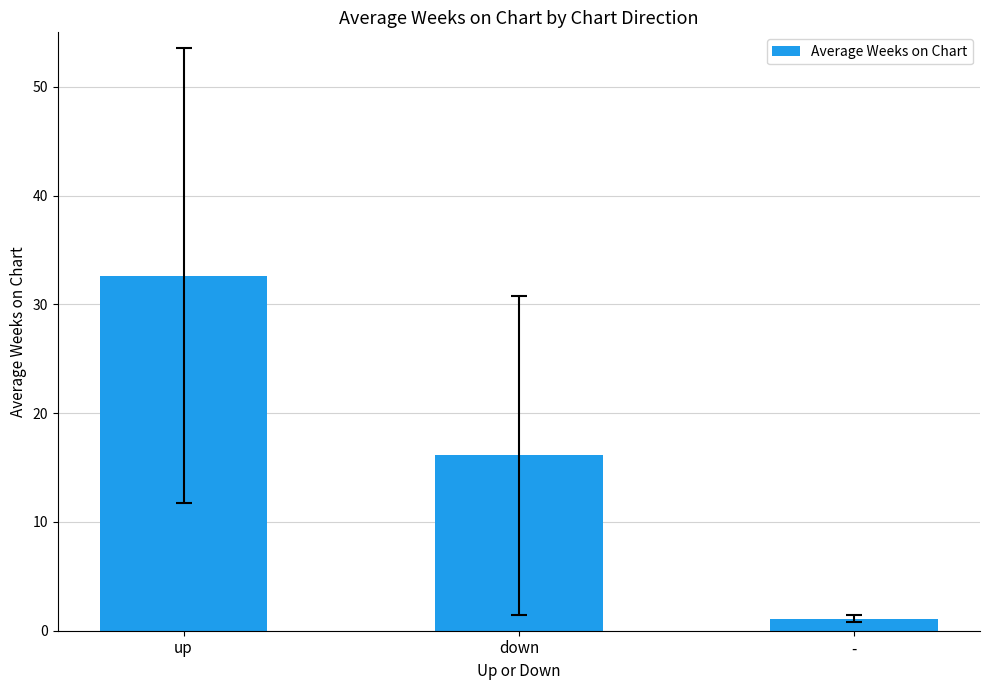

The chart shows a value of 18.5 at up. True or false?

False